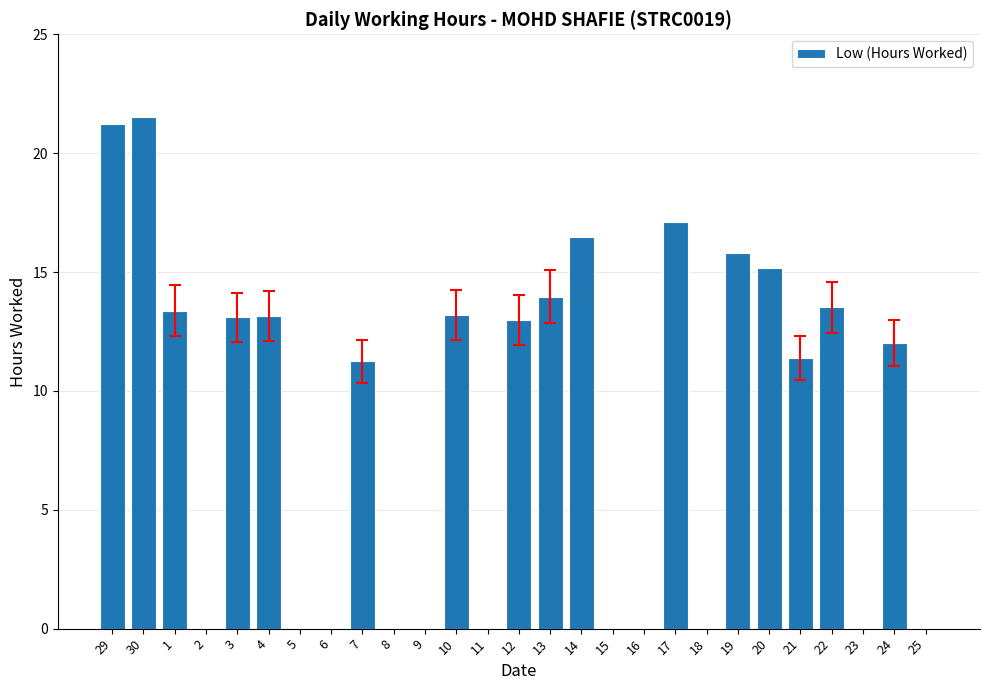

What is the greatest value displayed?

21.5